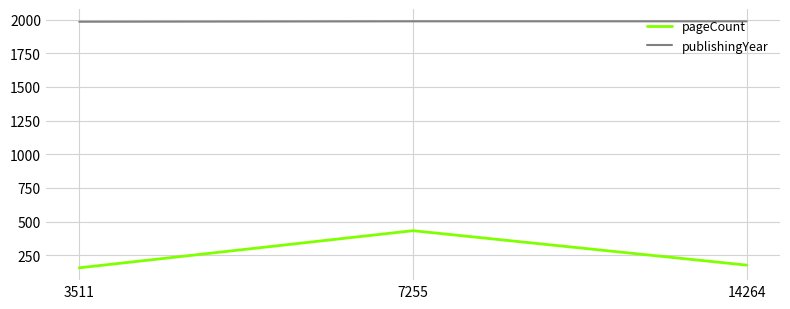

What is the difference between the highest and lowest values at 7255?

1556